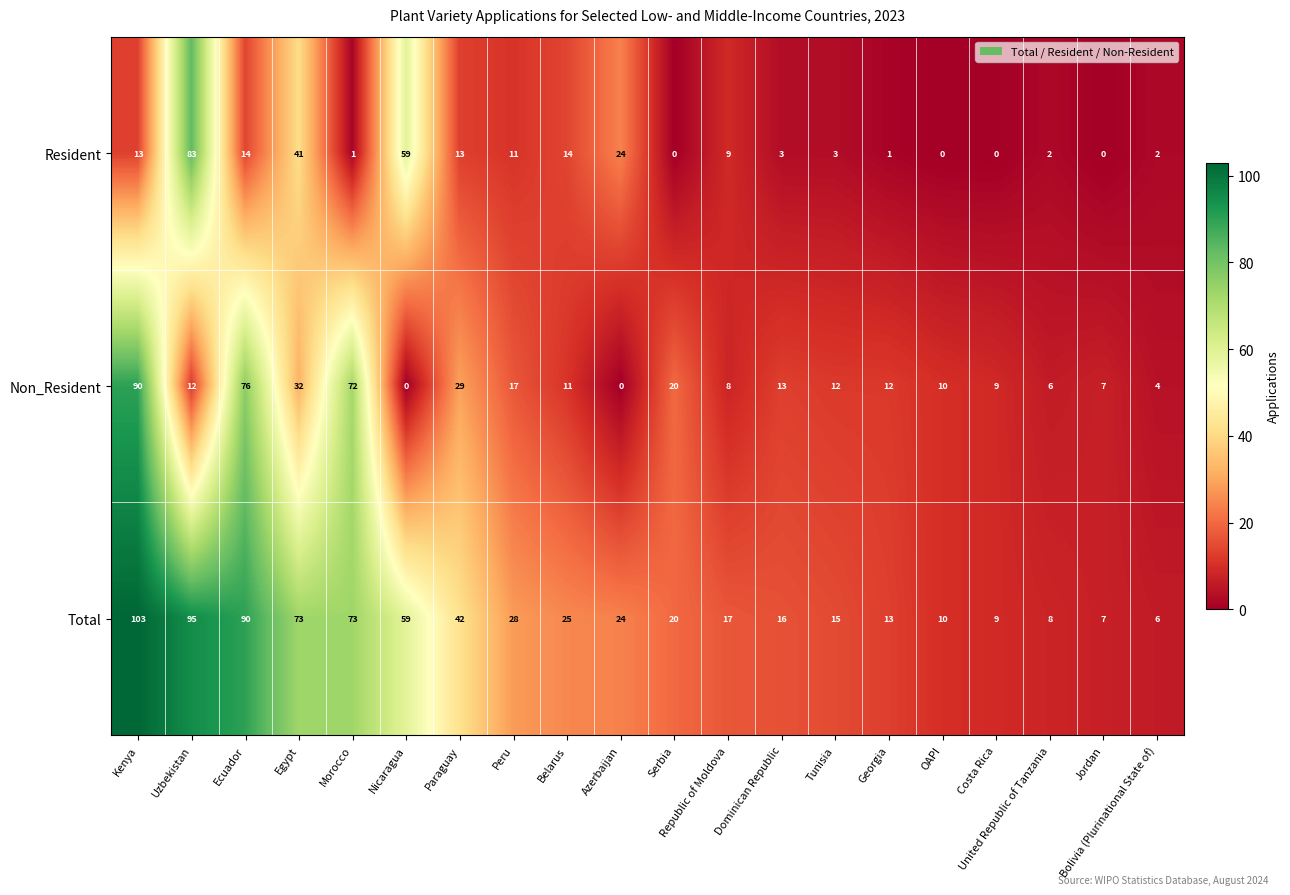

At Belarus, list the series in order from largest to smallest.

Total, Resident, Non_Resident